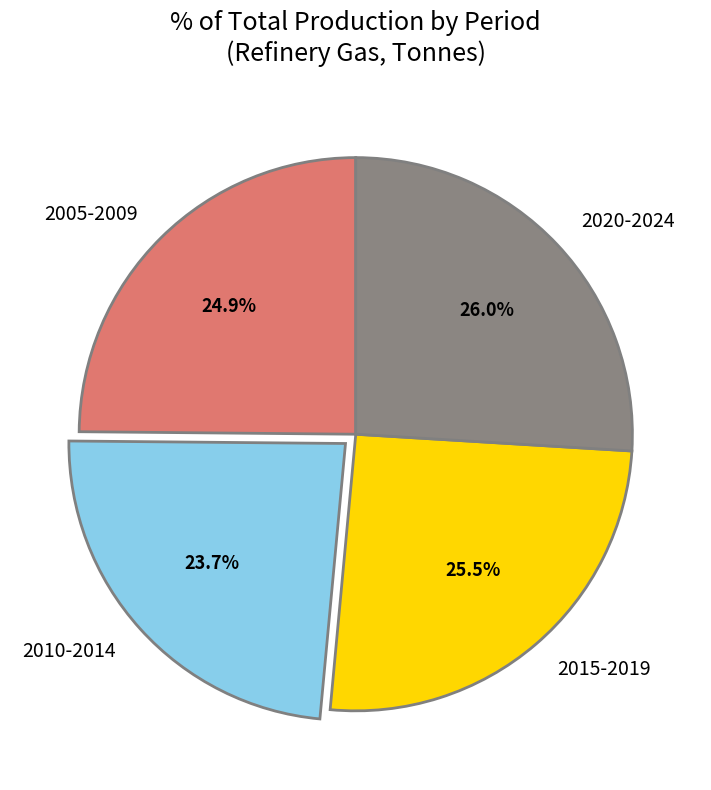

Do 2010-2014 and 2015-2019 together represent more than half of the pie?

No